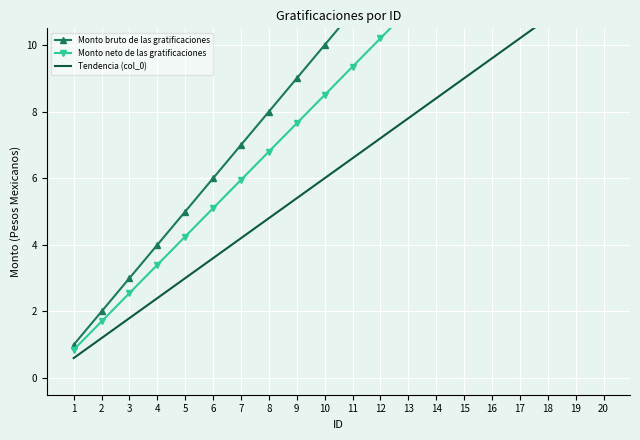

How many data points does each series have?

20